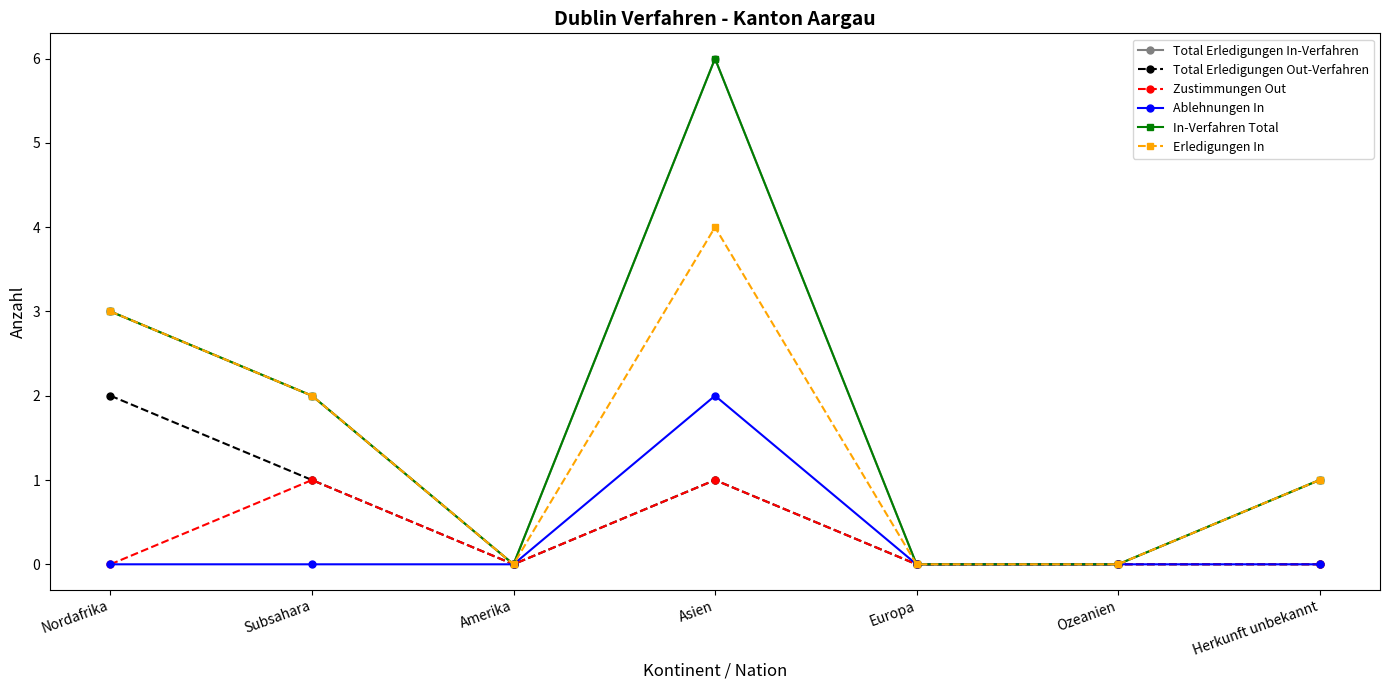

What are all the series names shown in the legend?

Total Erledigungen In-Verfahren, Total Erledigungen Out-Verfahren, Zustimmungen Out, Ablehnungen In, In-Verfahren Total, Erledigungen In